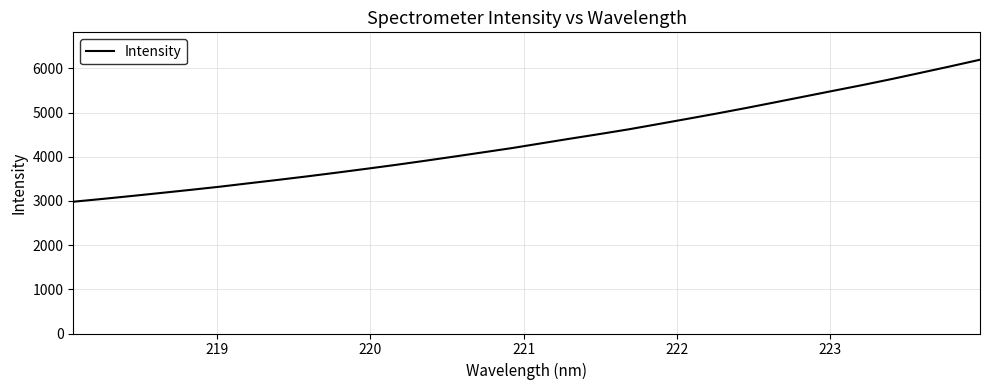

What is the maximum value shown in the chart?

6198.4